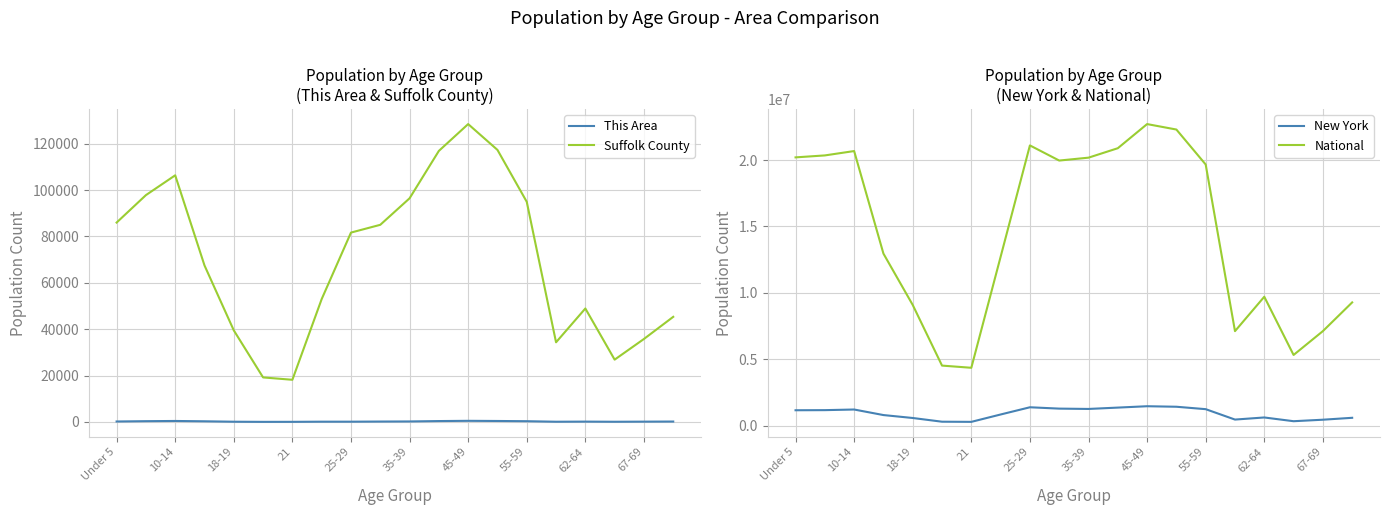

How many lines are shown in the chart?

4